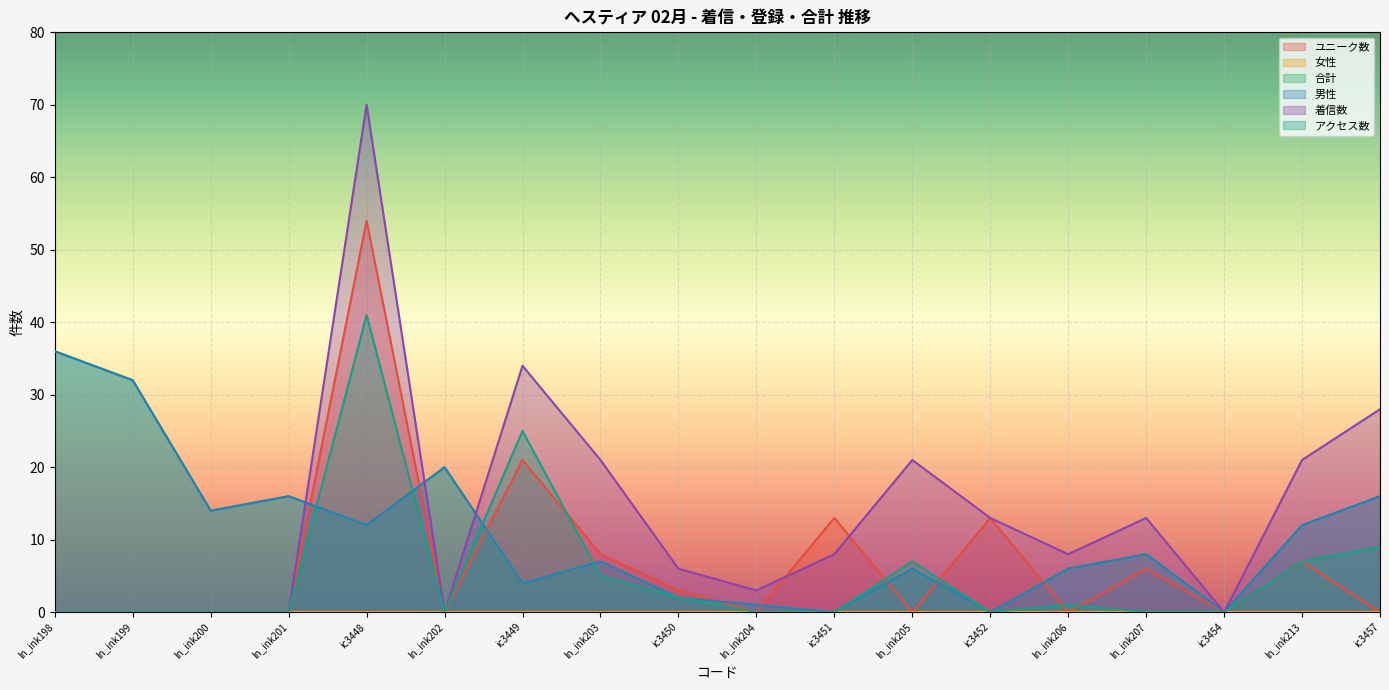

Where is the first local maximum for ユニーク数?

ic3448